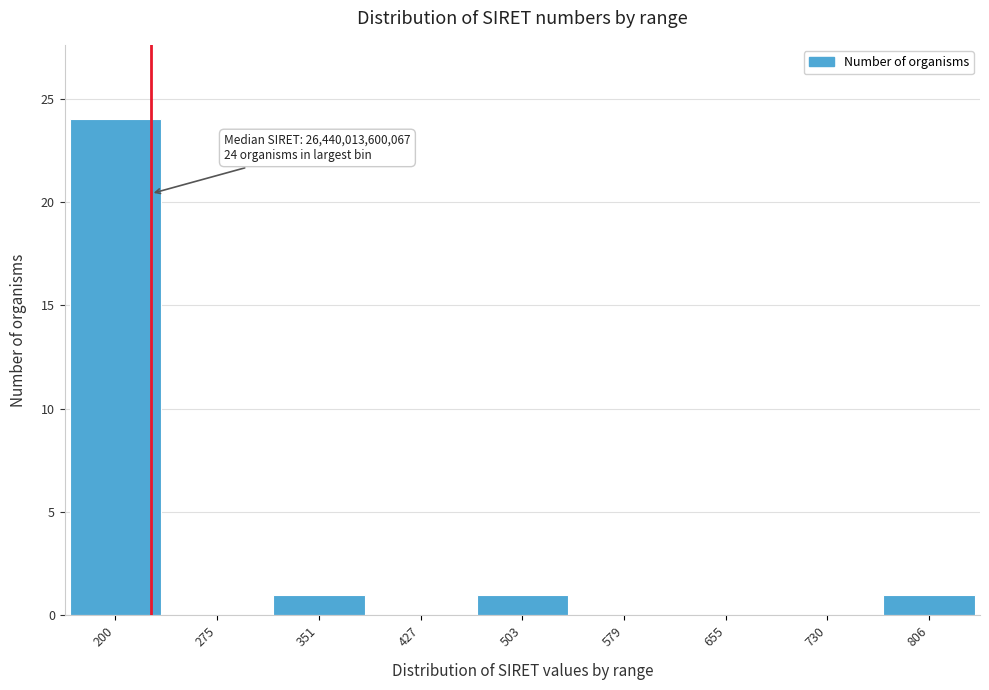

Reading left to right, transcribe all the data shown in this chart.

200=24	275=0	351=1	427=0	503=1	579=0	655=0	730=0	806=1